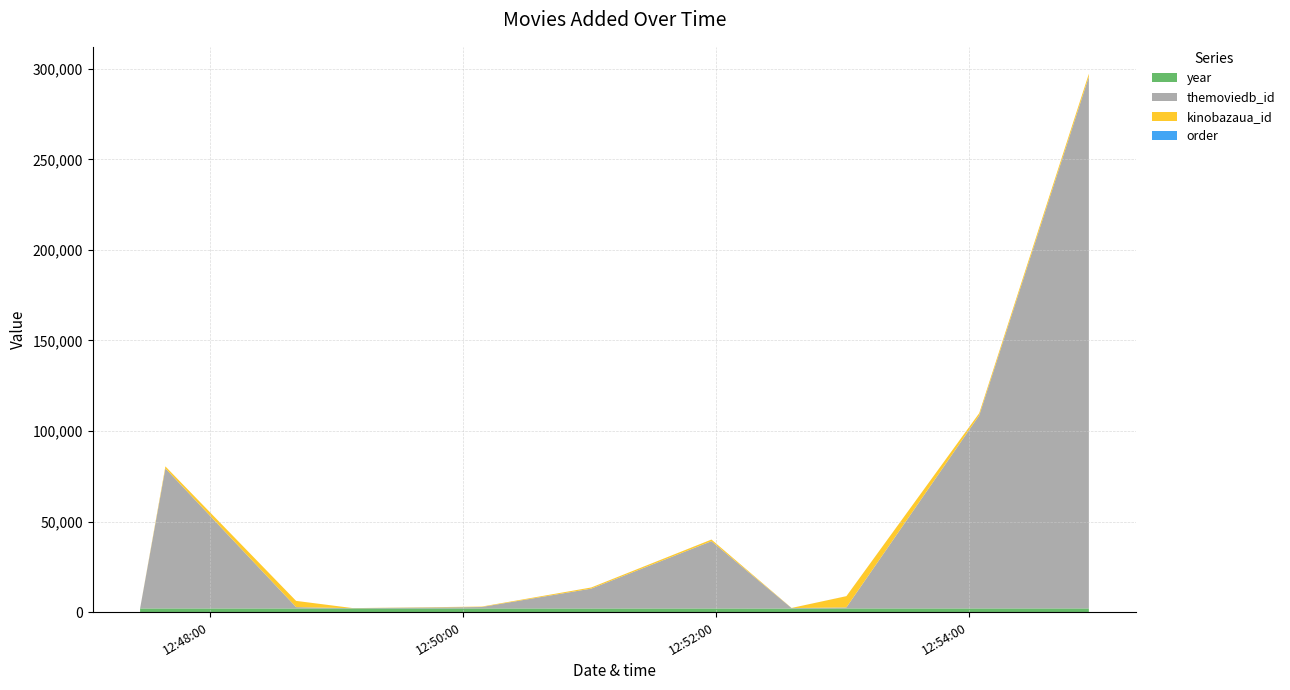

Reading left to right, transcribe all the data shown in this chart.

order: 1	2	3	4	5	6	7	8	9	10	11
kinobazaua_id: 4	1108	3420	55	225	621	893	84	6193	1187	1590
themoviedb_id: 13	77338	771	137	808	10986	37165	239	594	106646	293660
year: 1994	2011	1990	1993	2001	1980	1998	1959	2004	2013	2016